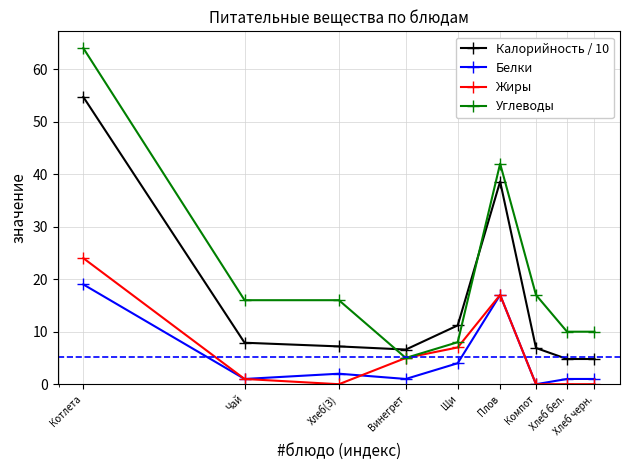

Is this an area chart (filled region under the line)?

No